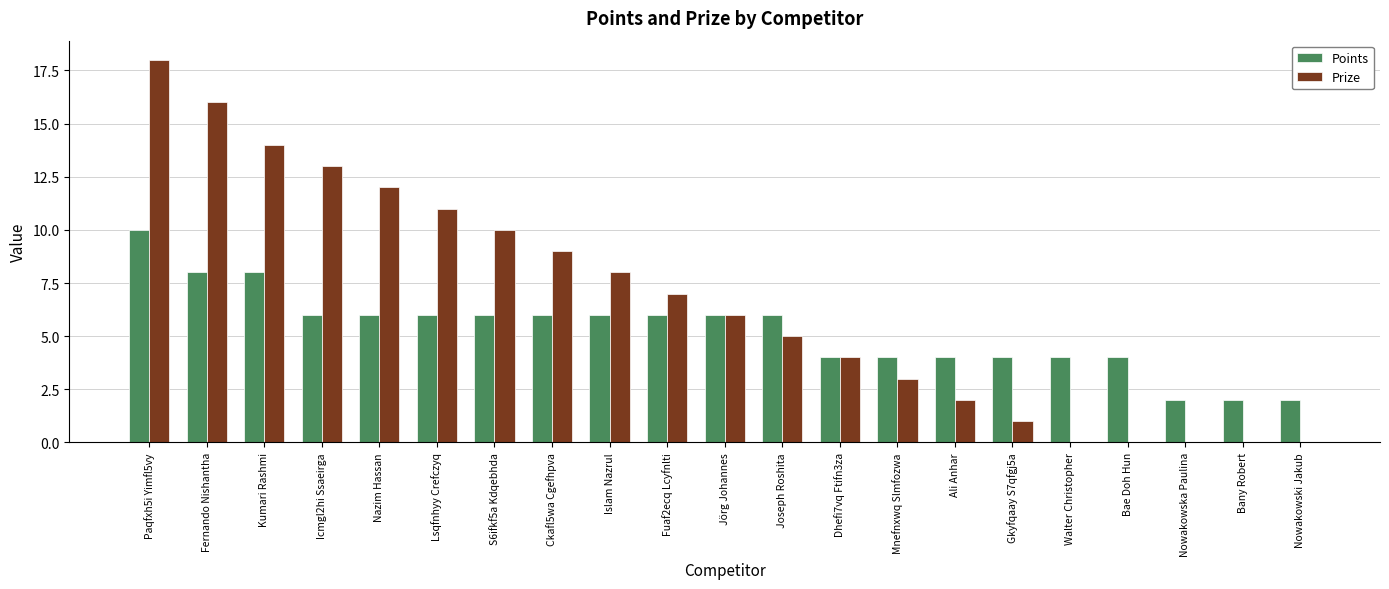

Reading left to right, list all the values displayed in this chart.

Points: Paqfxh5i Yimfl5vy=10	Fernando Nishantha=8	Kumari Rashmi=8	Icmgl2hi Ssaeirga=6	Nazim Hassan=6	Lsqfnhyy Crefczyq=6	S6ifkf5a Kdqebhda=6	Ckafl5wa Cgefhpva=6	Islam Nazrul=6	Fuaf2ecq Lcyfnlti=6	Jörg Johannes=6	Joseph Roshita=6	Dhefi7vq Ftifn3za=4	Mnefnxwq Slmfozwa=4	Ali Anhar=4	Gkyfqaay S7qfgj5a=4	Walter Christopher=4	Bae Doh Hun=4	Nowakowska Paulina=2	Bany Robert=2	Nowakowski Jakub=2
Prize: Paqfxh5i Yimfl5vy=18	Fernando Nishantha=16	Kumari Rashmi=14	Icmgl2hi Ssaeirga=13	Nazim Hassan=12	Lsqfnhyy Crefczyq=11	S6ifkf5a Kdqebhda=10	Ckafl5wa Cgefhpva=9	Islam Nazrul=8	Fuaf2ecq Lcyfnlti=7	Jörg Johannes=6	Joseph Roshita=5	Dhefi7vq Ftifn3za=4	Mnefnxwq Slmfozwa=3	Ali Anhar=2	Gkyfqaay S7qfgj5a=1	Walter Christopher=0	Bae Doh Hun=0	Nowakowska Paulina=0	Bany Robert=0	Nowakowski Jakub=0